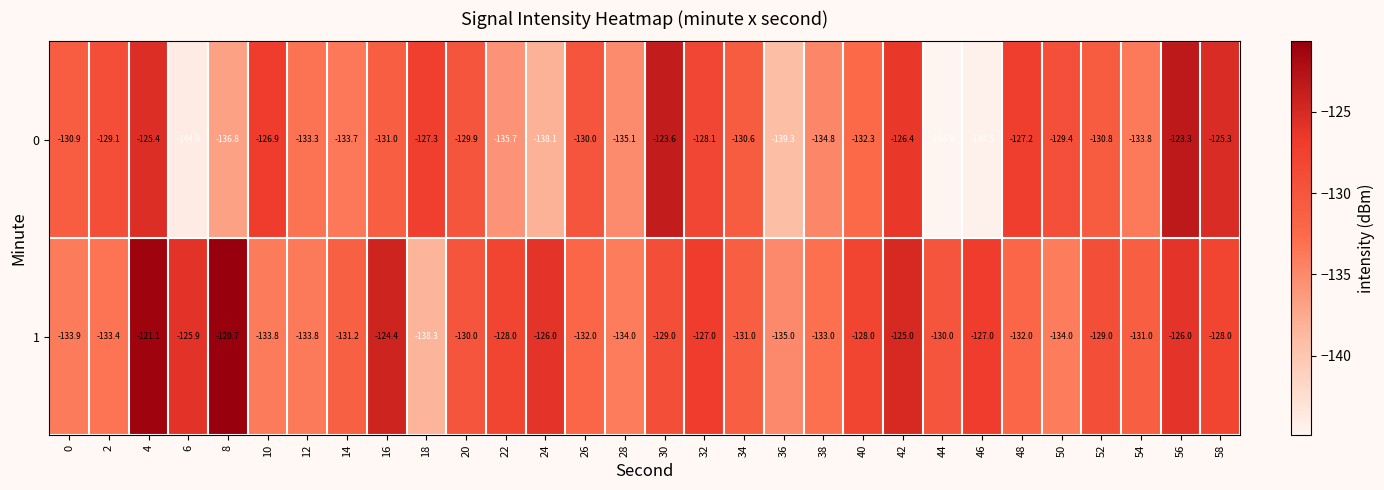

What is the average value of the 1 series?

-129.7